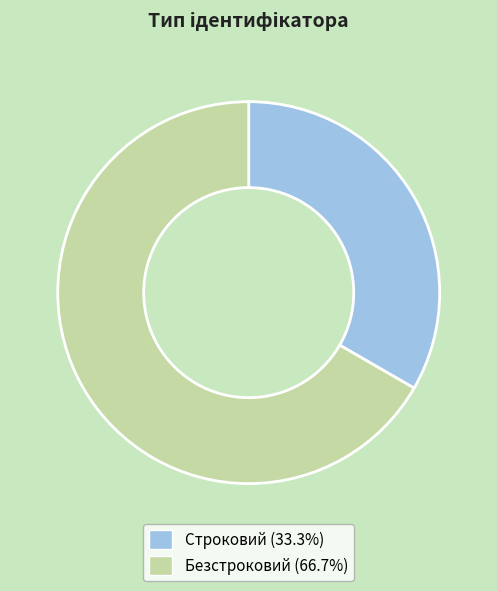

Combined, do Строковий and Безстроковий account for over 50%?

Yes